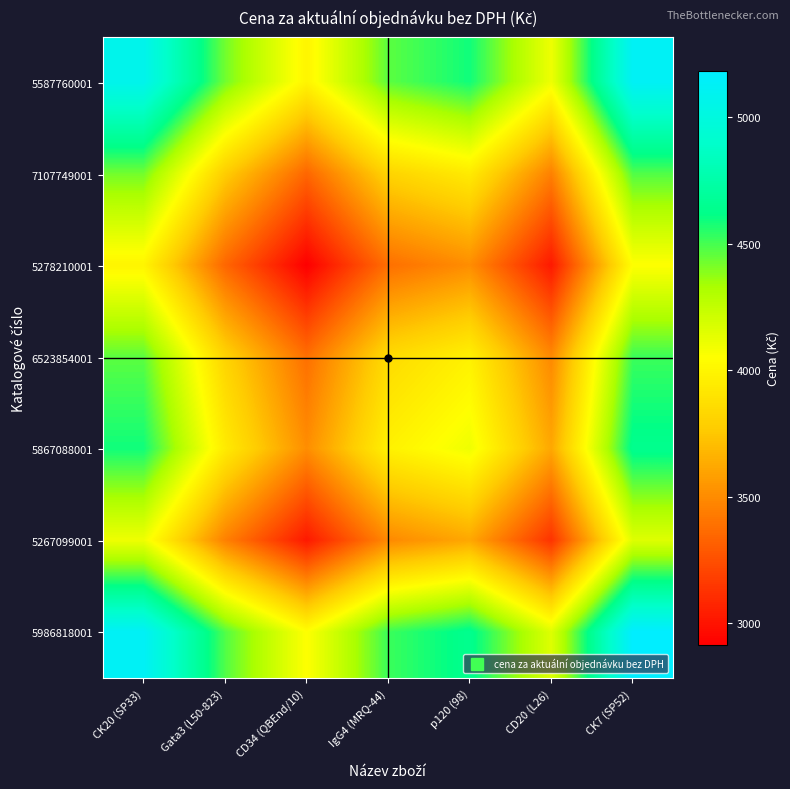

At how many categories does at least one series exceed 3445?

7